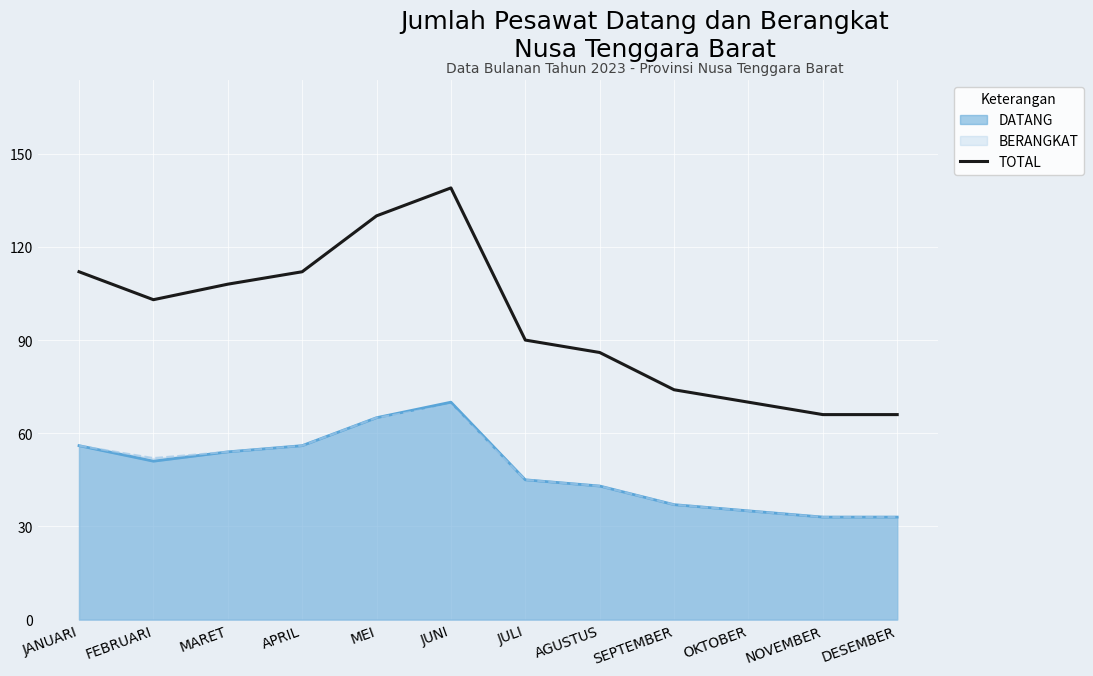

What is the change in value from FEBRUARI to APRIL?

+9